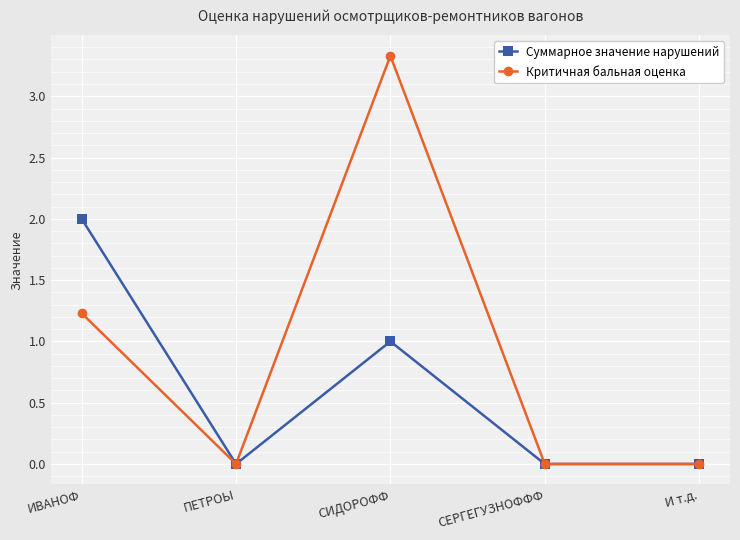

What is the spread (max minus min) of values at ИВАНОФ?

0.8